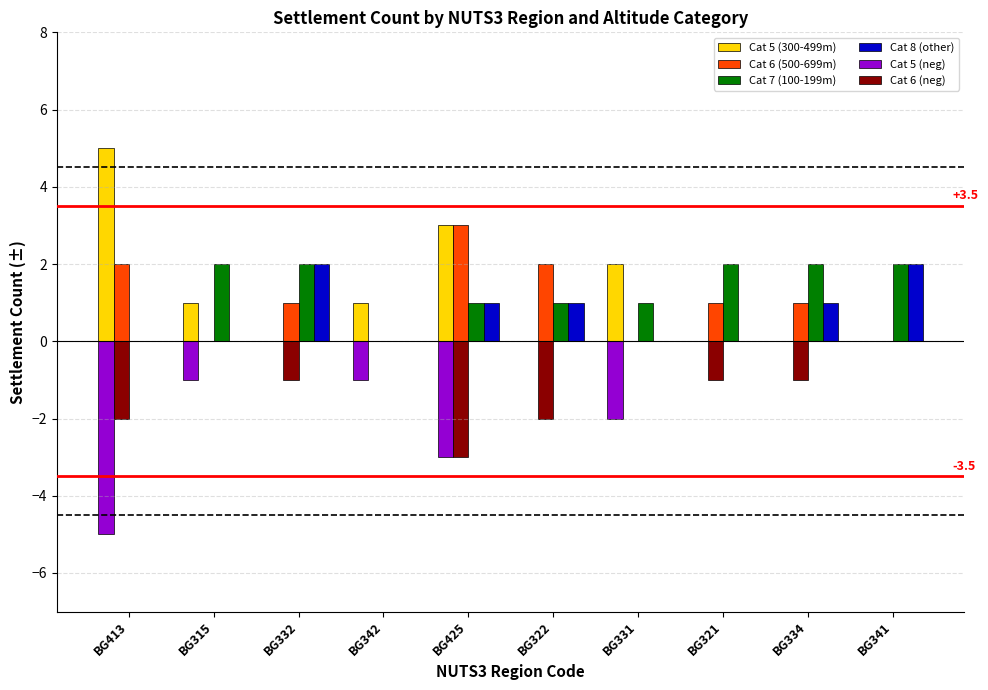

Is it true that Cat 6 (neg) equals 0 at BG341?

True